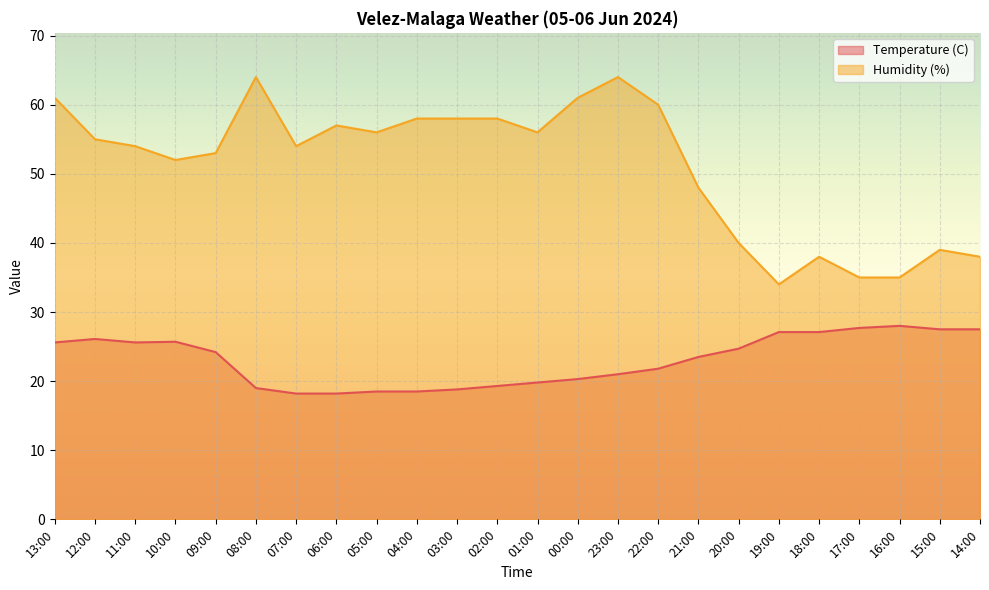

What is the label of the 1st point from the left?

13:00